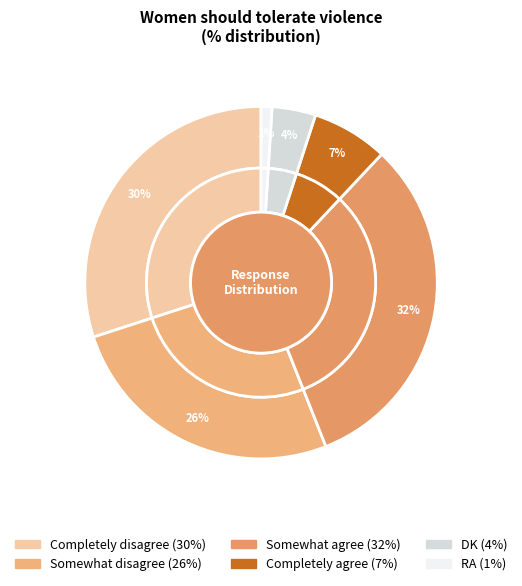

Combined, what portion of the pie is Somewhat disagree and Completely agree?

33.0%